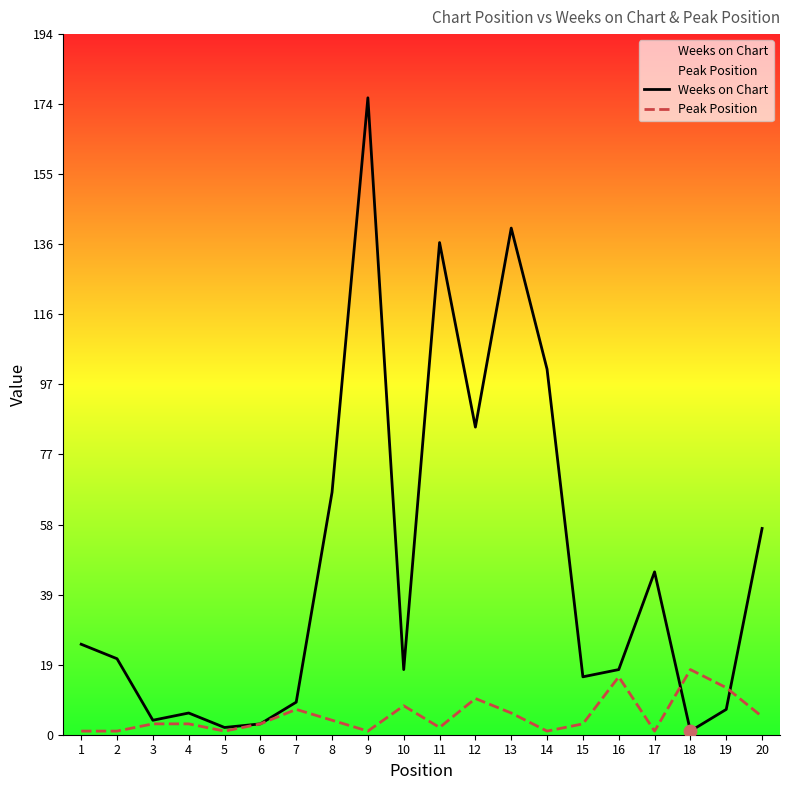

Which series contains the lowest Y value?

Weeks on Chart